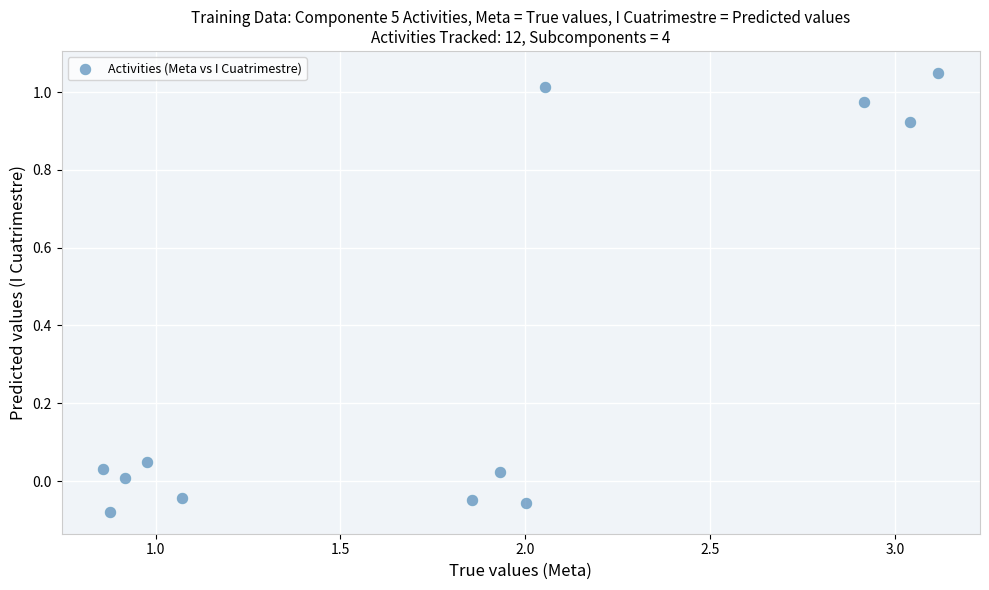

What is the range of Y values (max minus min)?

1.1